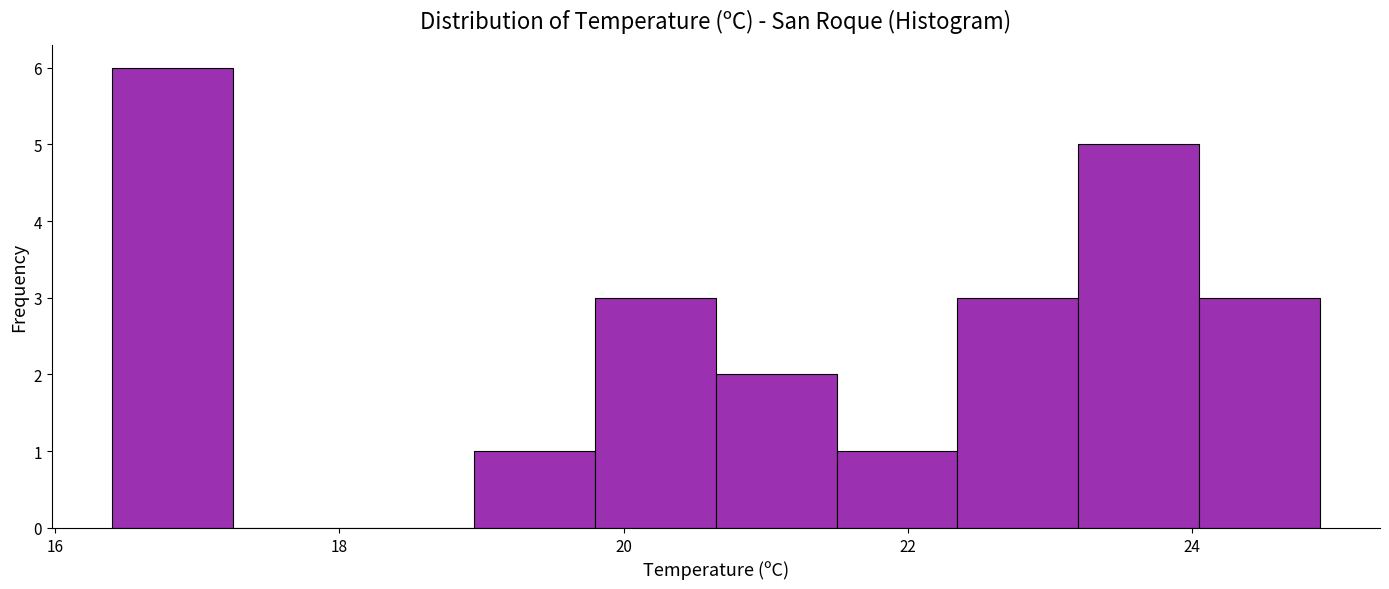

What is the height of the bar covering 16.40 to 17.25 on the x-axis? Neither the bar edges nor the heights are printed on the chart, so give them approximately, as read against the axes.

6